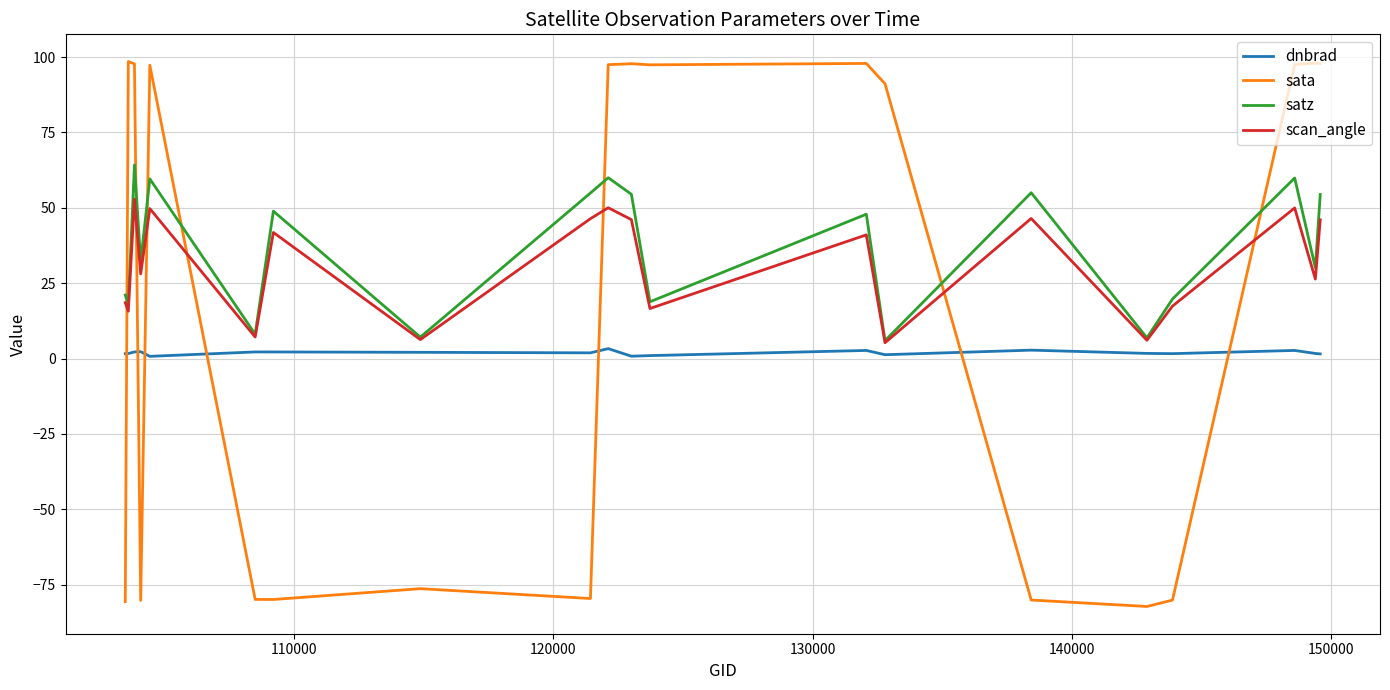

Rank the series by their average value, from highest to lowest.

satz, scan_angle, sata, dnbrad